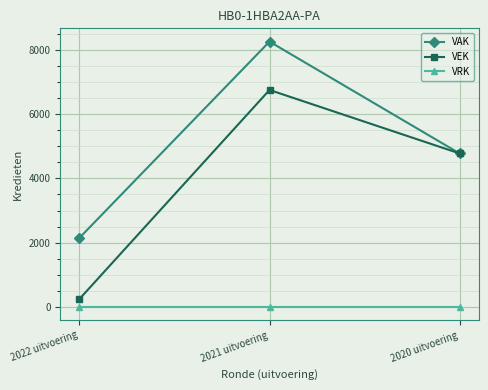

Which series has the largest total across all categories?

VAK